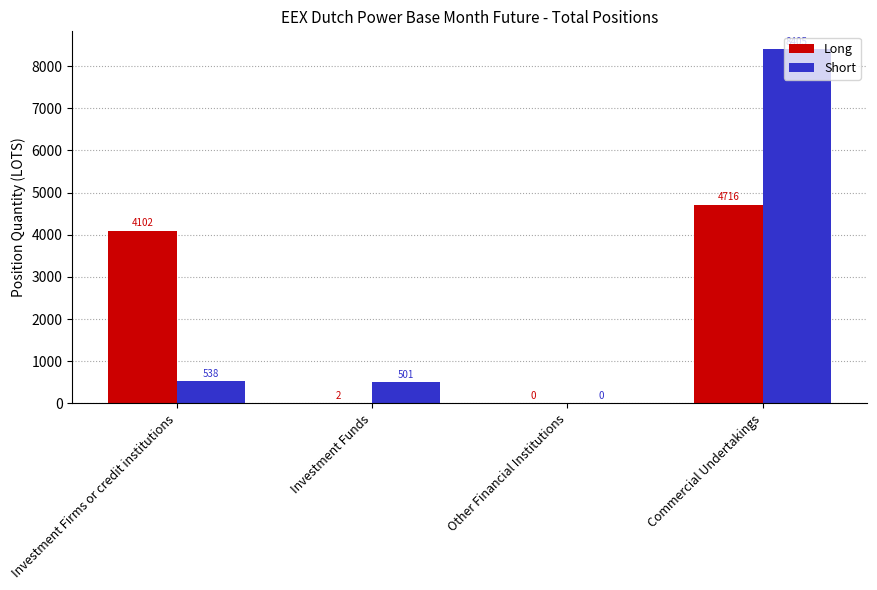

What is the sum of all Short values?

9444.2